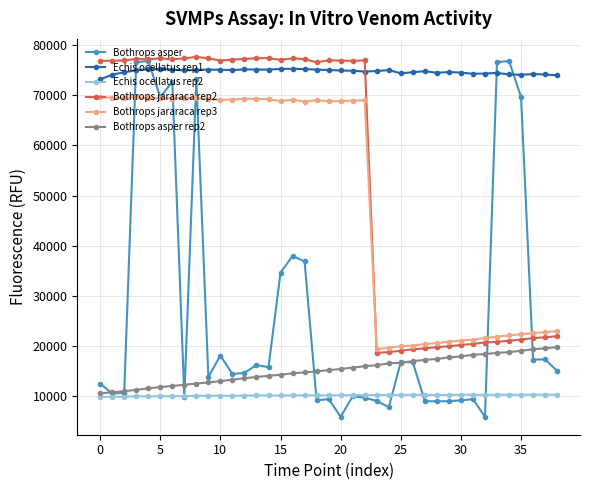

Does the chart have visible grid lines?

Yes